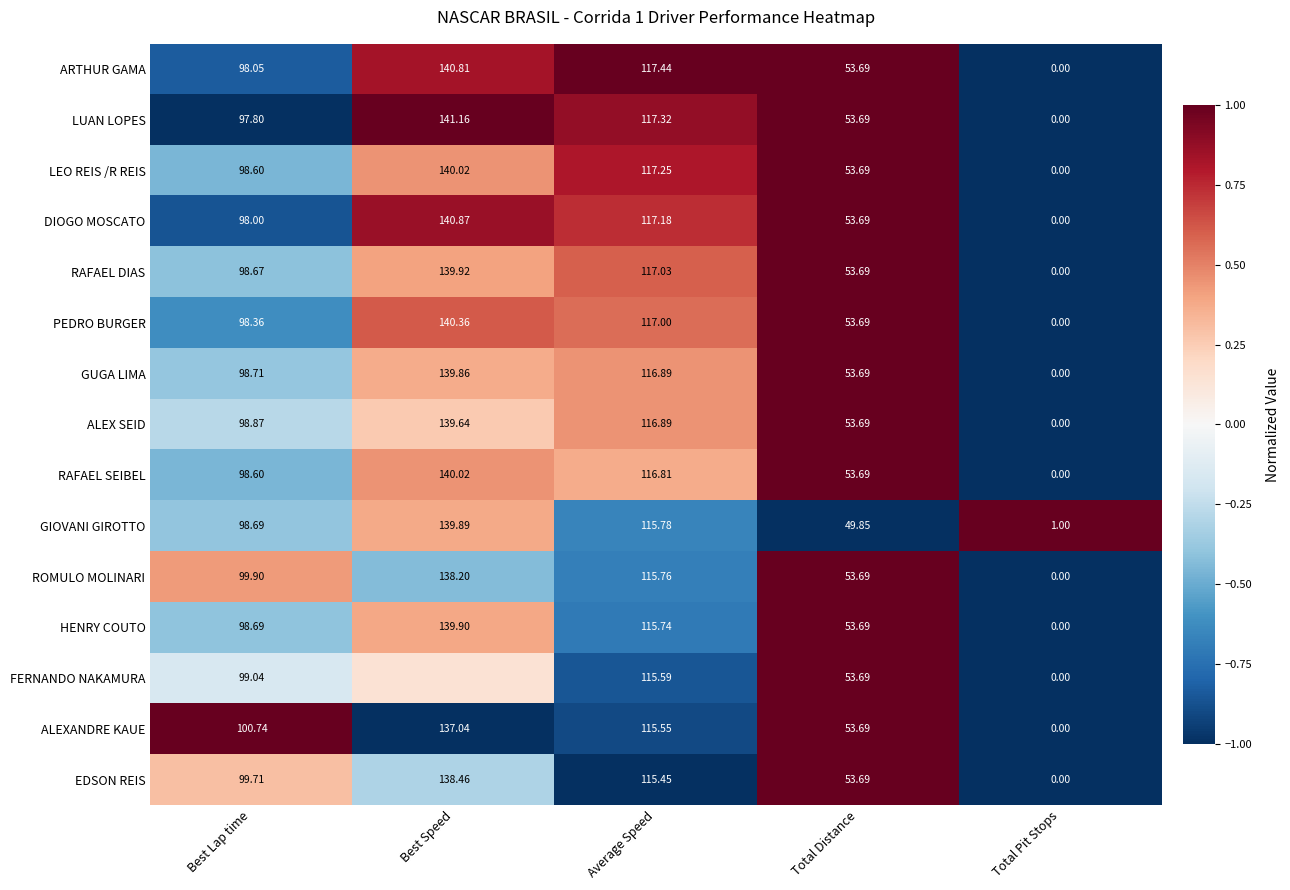

Where does the GUGA LIMA series first go above 98?

Best Lap time